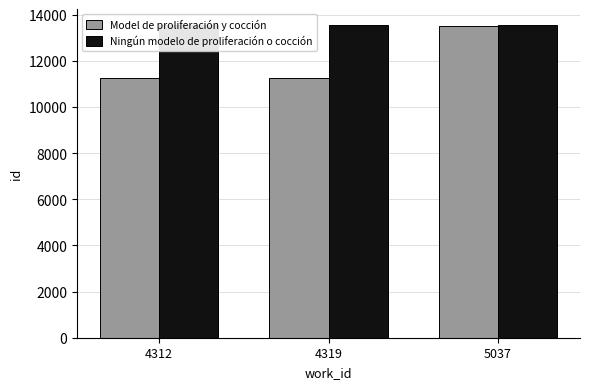

List the series in order of their overall mean, highest first.

Ningún modelo de proliferación o cocción, Model de proliferación y cocción